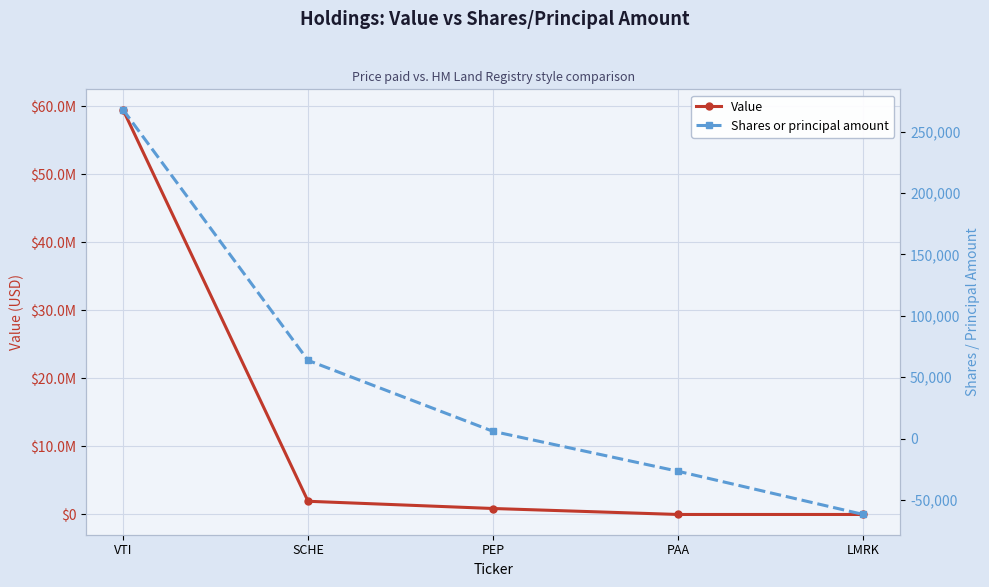

The Value series shows -18882065 at LMRK. True or false?

False